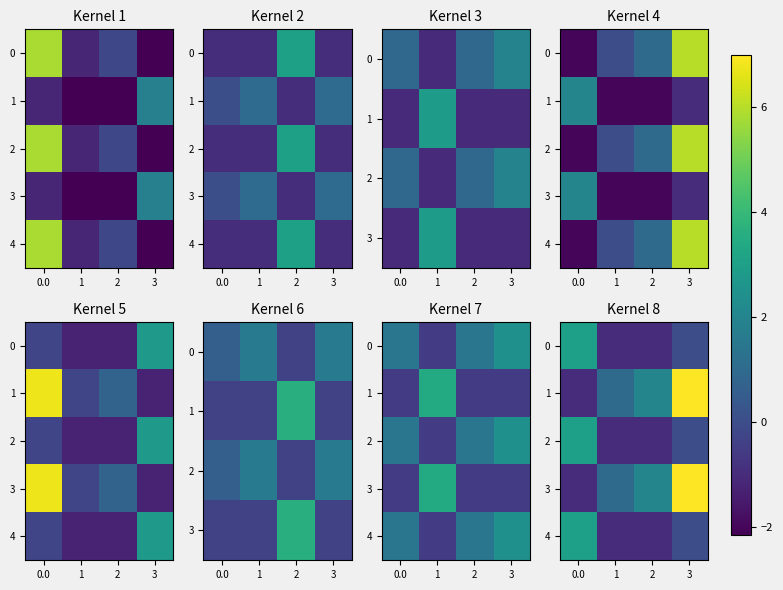

The 3 series shows 2.0 at 2. True or false?

True